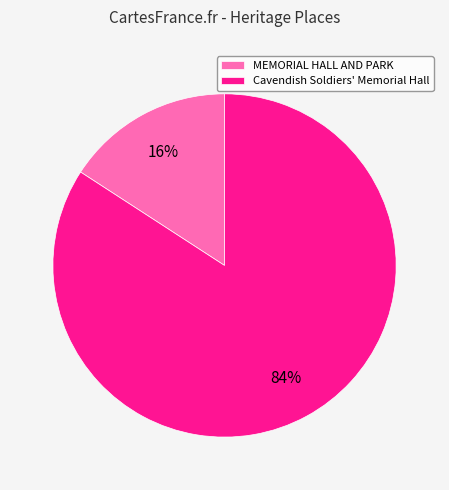

Combined, do MEMORIAL HALL AND PARK and Cavendish Soldiers' Memorial Hall account for over 50%?

Yes